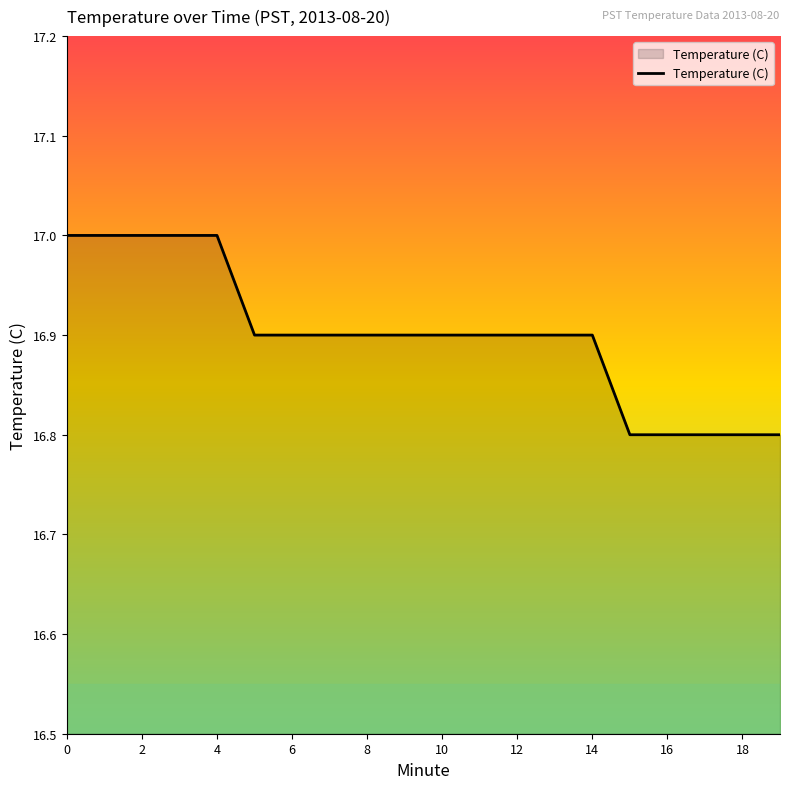

What is the minimum value shown in the chart?

16.8